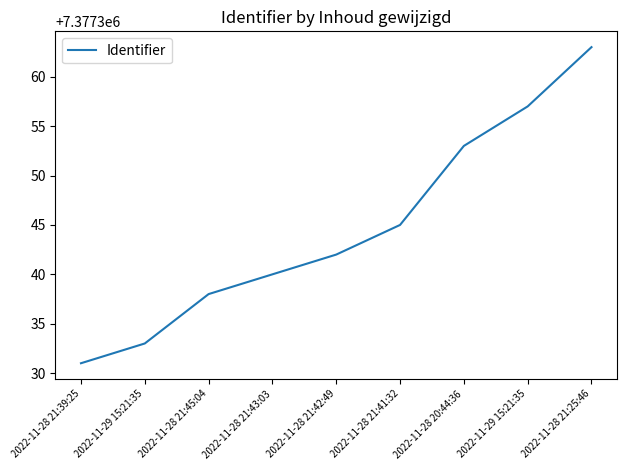

Does the chart have visible grid lines?

No